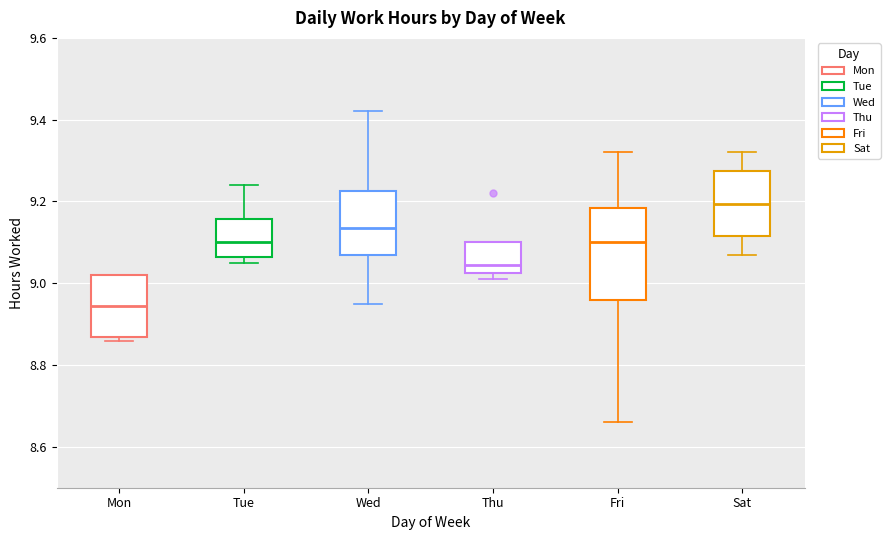

Where does the upper whisker of the box for Tue end on the y-axis? The values are not printed on the chart, so give them approximately, as read against the axis.

9.24